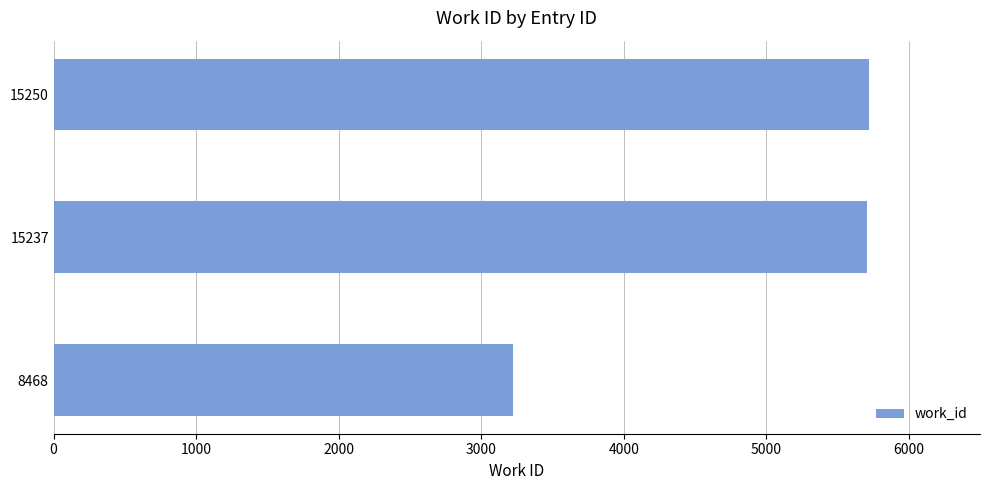

Where is the data nearest to the value 4472?

15237